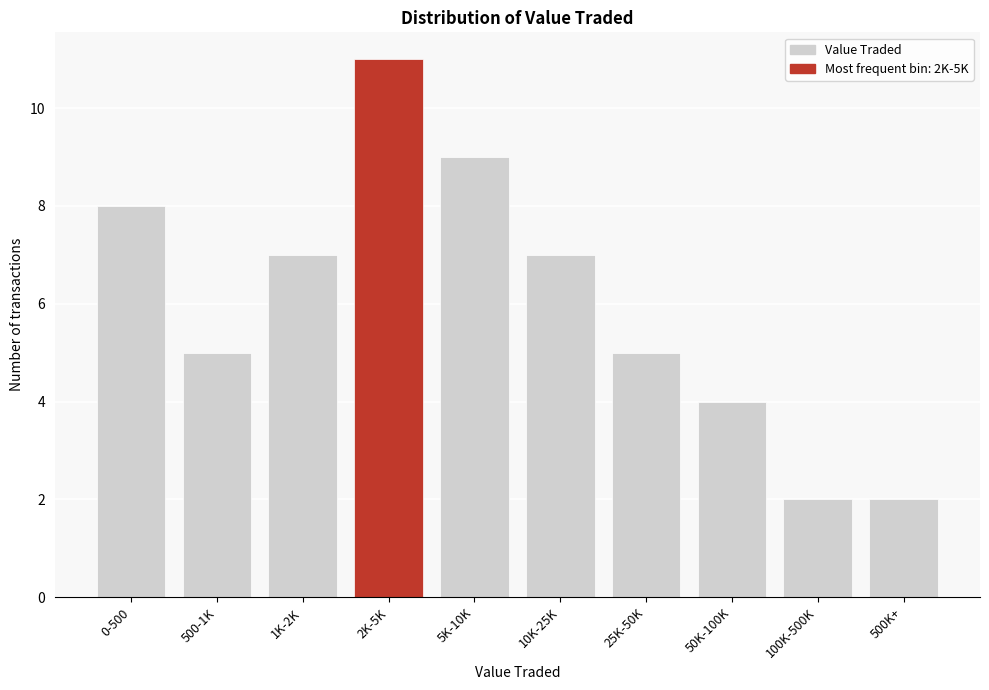

Reading left to right, list all the values displayed in this chart.

0-500=8	500-1K=5	1K-2K=7	2K-5K=11	5K-10K=9	10K-25K=7	25K-50K=5	50K-100K=4	100K-500K=2	500K+=2